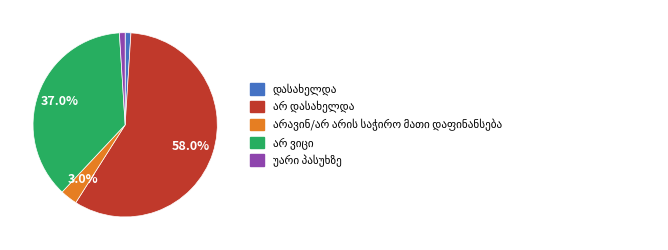

Is there a majority slice in this chart?

Yes